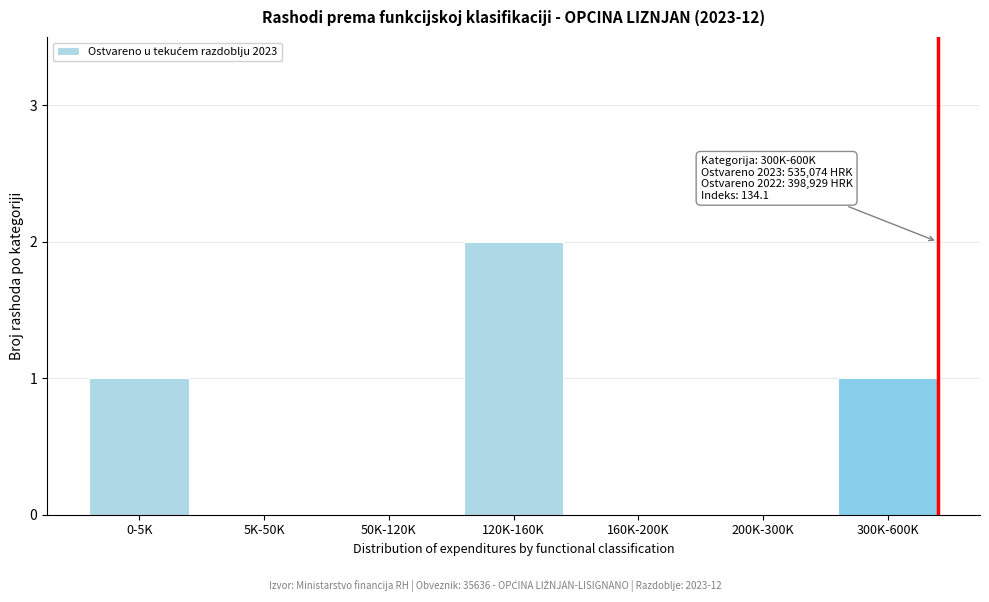

Reading right to left, list all the values displayed in this chart.

300K-600K=1	200K-300K=0	160K-200K=0	120K-160K=2	50K-120K=0	5K-50K=0	0-5K=1